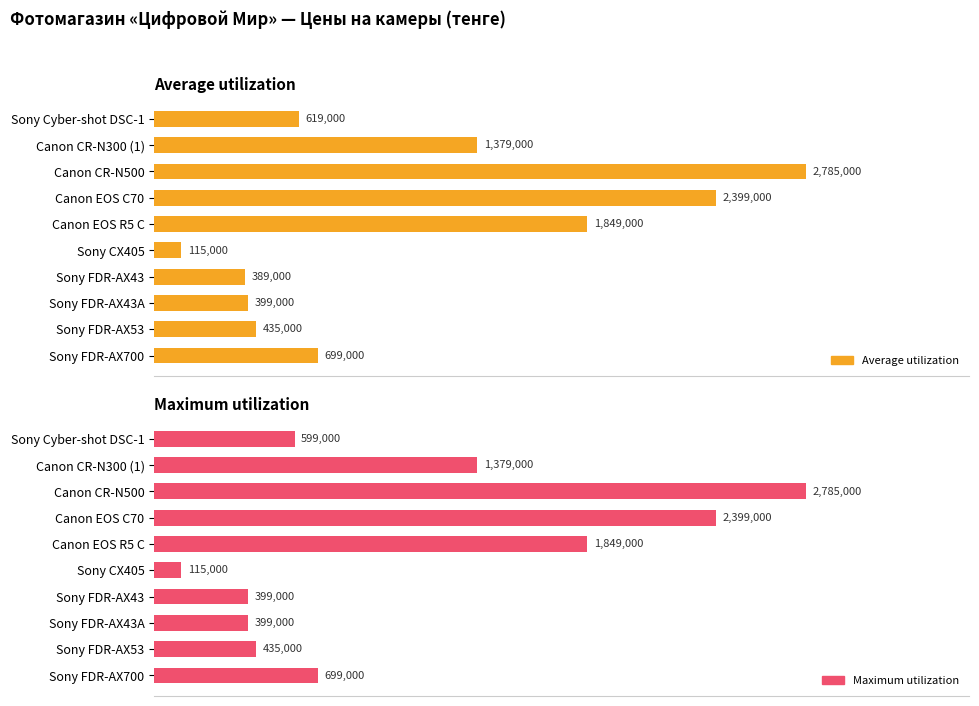

What is the sum of the Average utilization values at Sony FDR-AX700 and Sony FDR-AX43A?

1098000